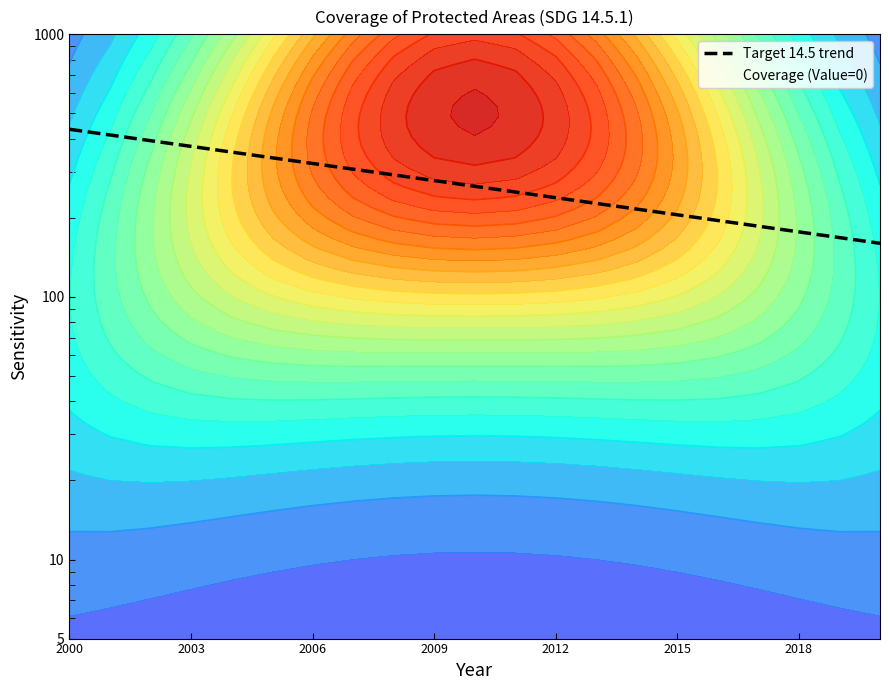

What is the greatest value displayed?

435.0